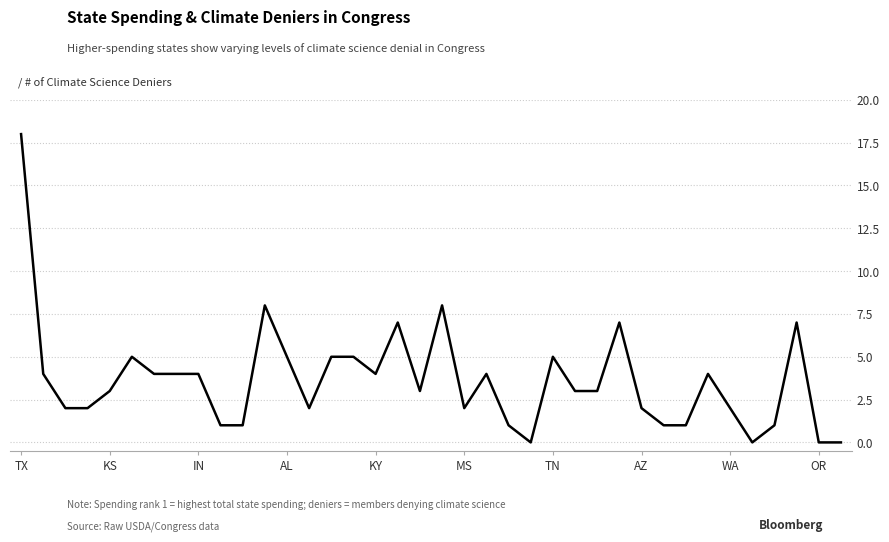

Reading right to left, extract all data points from this chart.

0	0	7	1	0	2	4	1	1	2	7	3	3	5	0	1	4	2	8	3	7	4	5	5	2	5	8	1	1	4	4	4	5	3	2	2	4	18